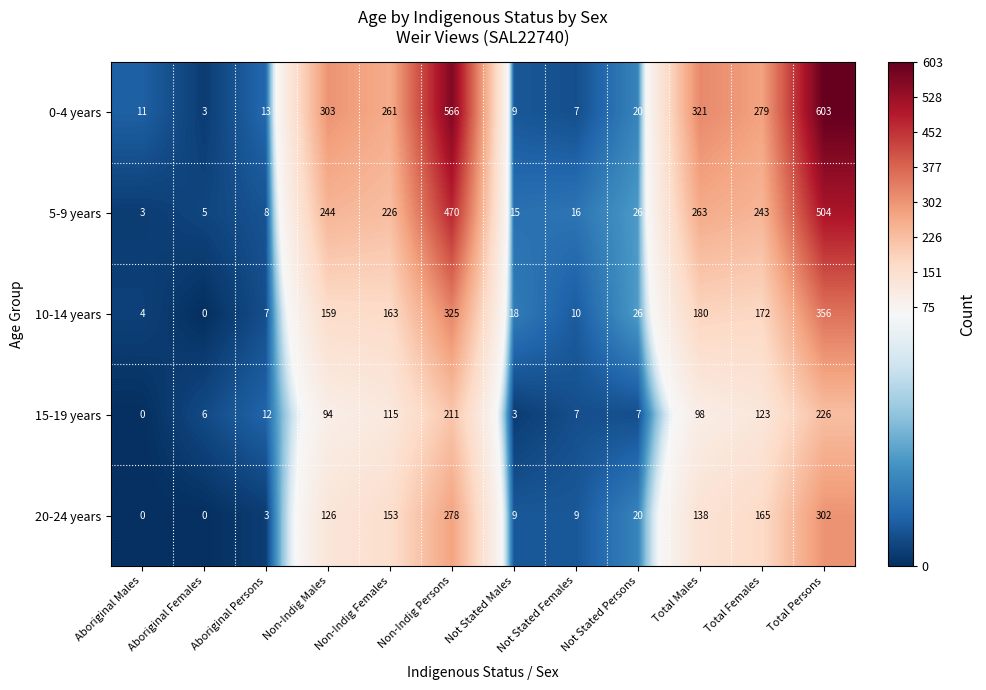

Rank the series at Non-Indig Persons from highest to lowest value.

0-4 years, 5-9 years, 10-14 years, 20-24 years, 15-19 years